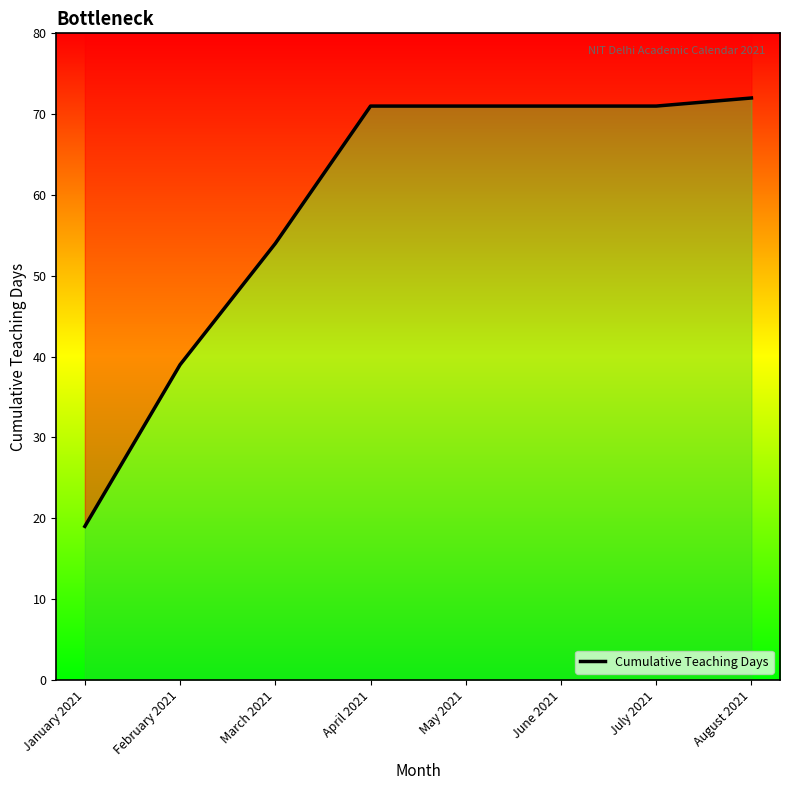

True or false: the data shows 39 at August 2021.

False